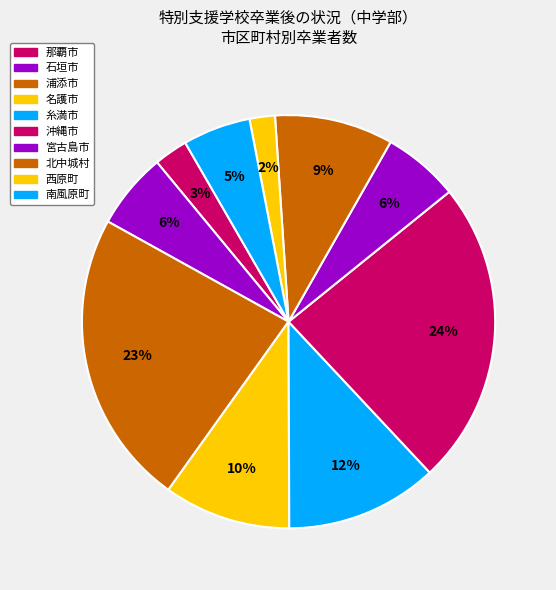

To the nearest percent, what percentage of the pie is 浦添市?

23%